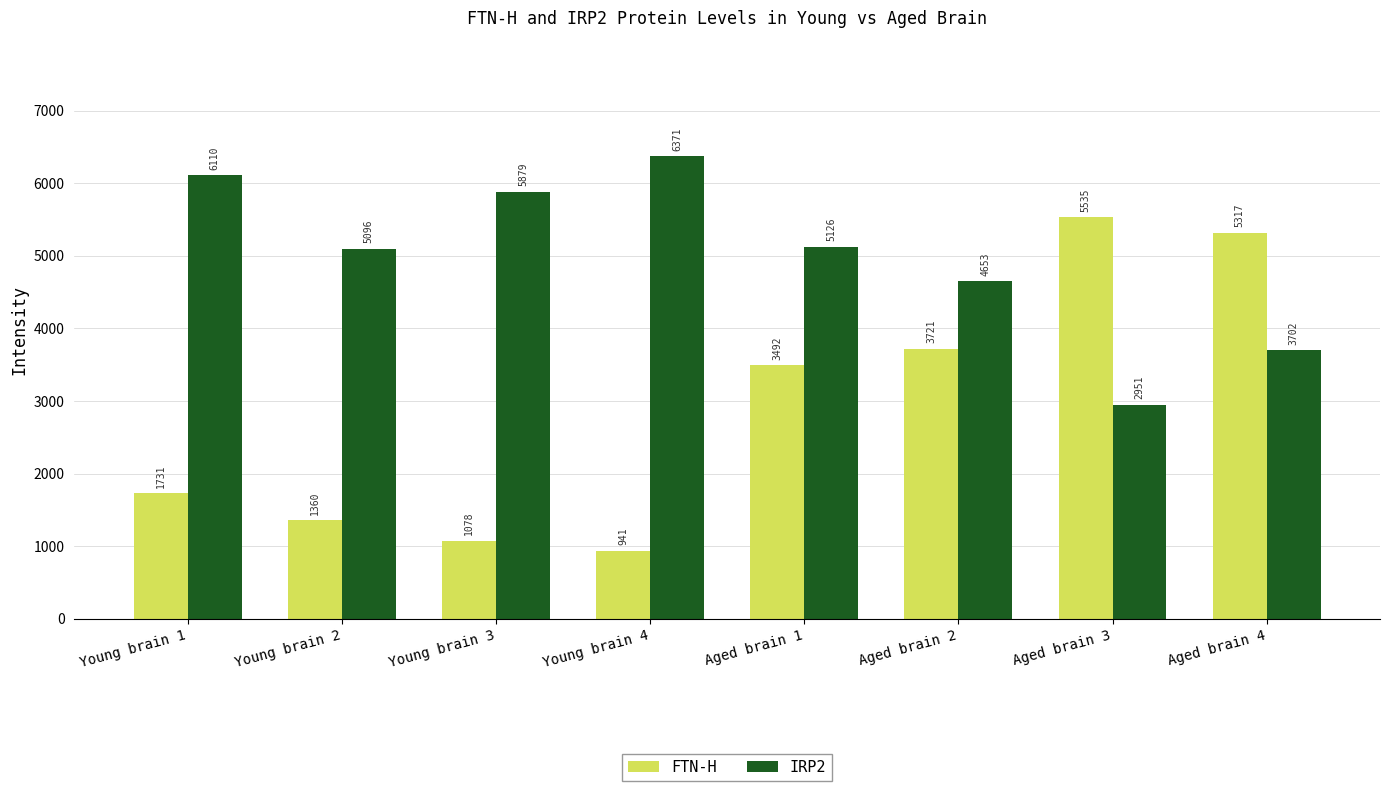

The IRP2 series shows 6371.0 at Young brain 4. True or false?

True